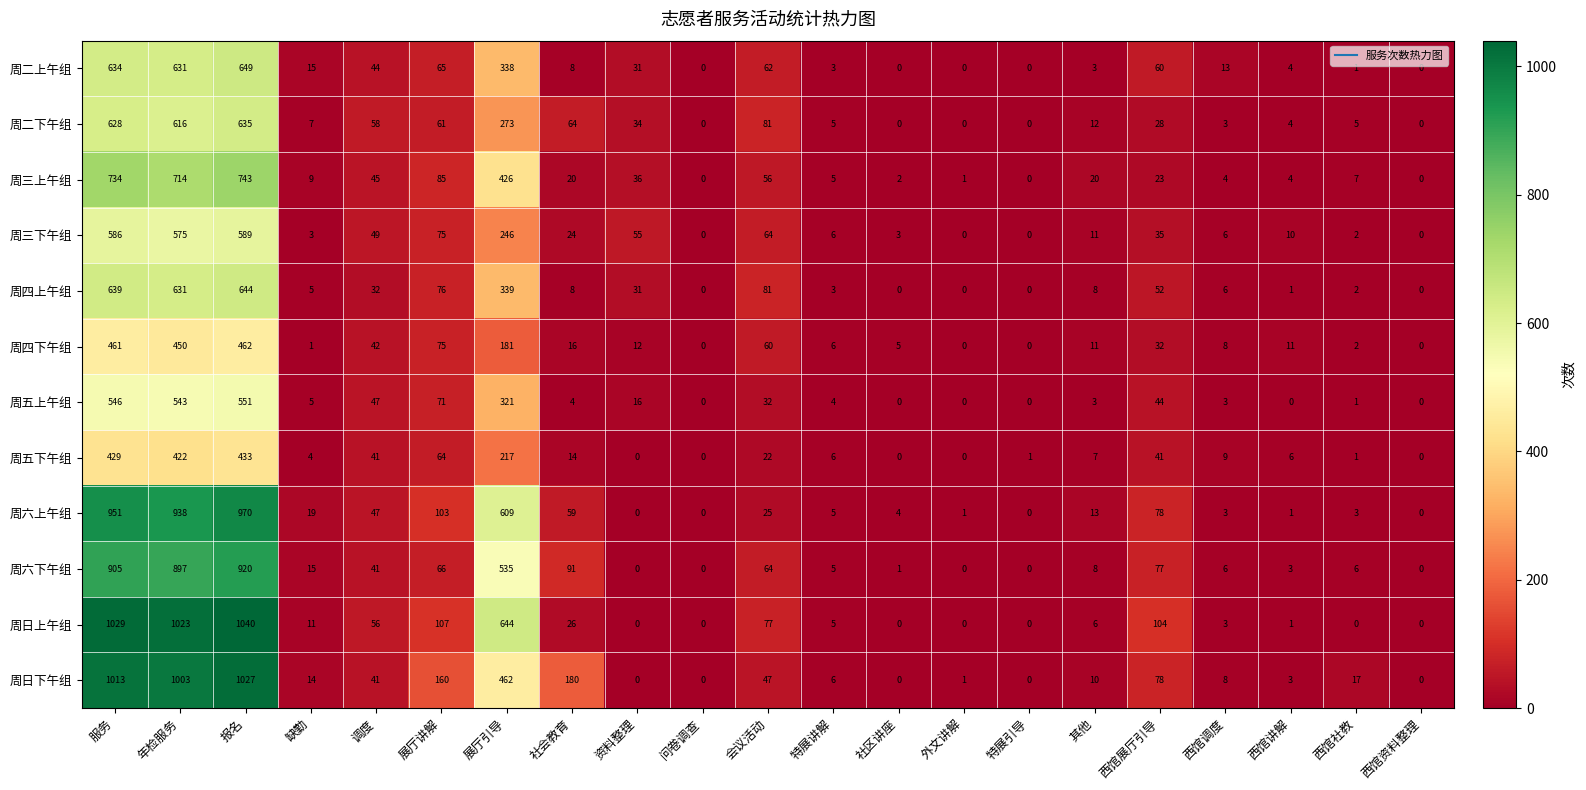

What is the total value across all series at 调度?

543